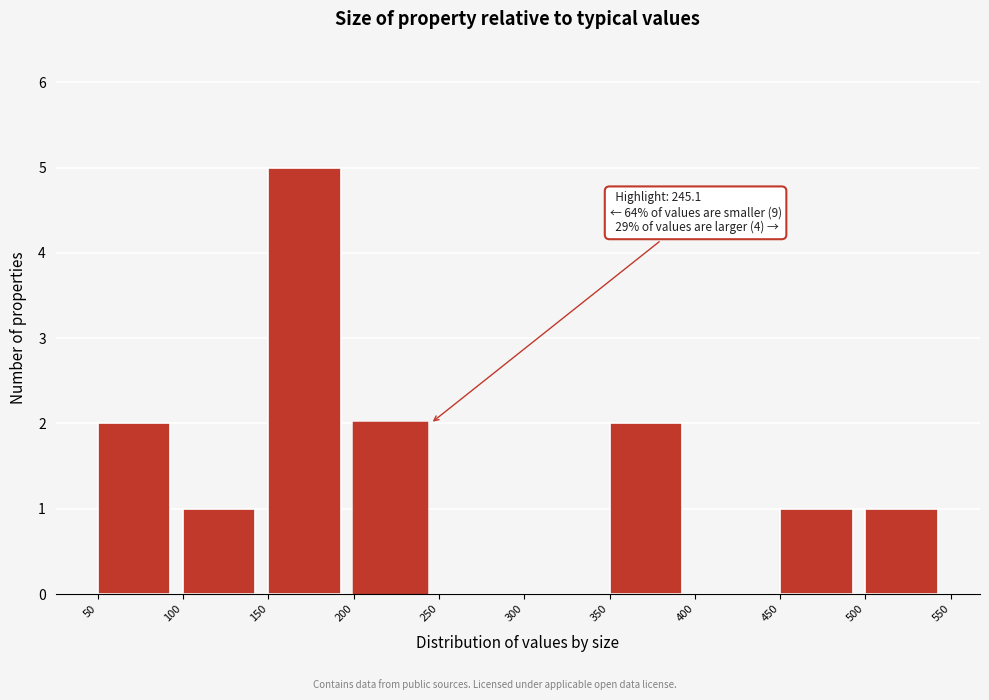

Over which range of the x-axis is the bar tallest?

150 to 200